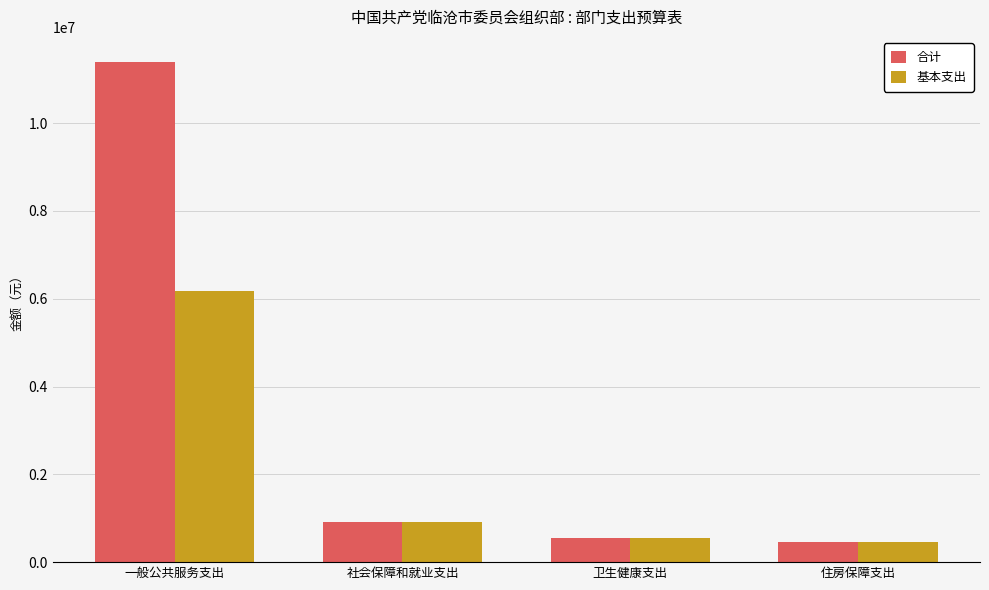

What is the difference between the maximum and second lowest values in the 基本支出 series?

5610685.4